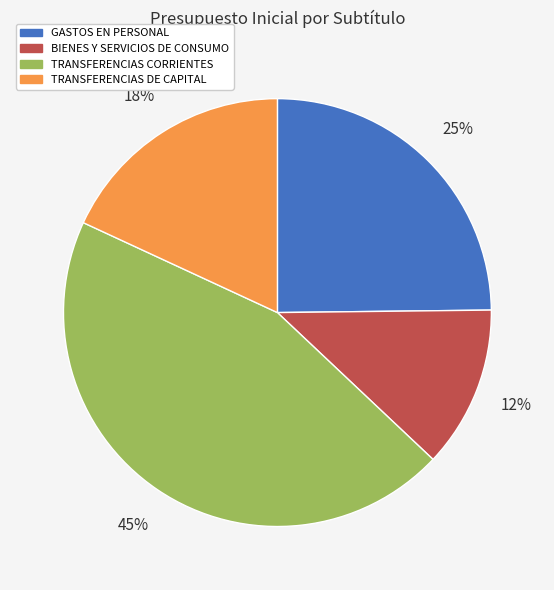

To the nearest percent, what is the combined percentage of BIENES Y SERVICIOS DE CONSUMO and TRANSFERENCIAS CORRIENTES?

57%